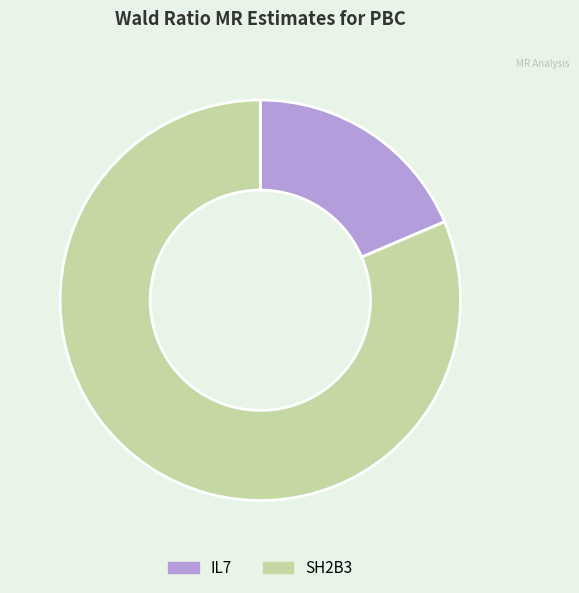

Between IL7 and SH2B3, which is larger?

SH2B3